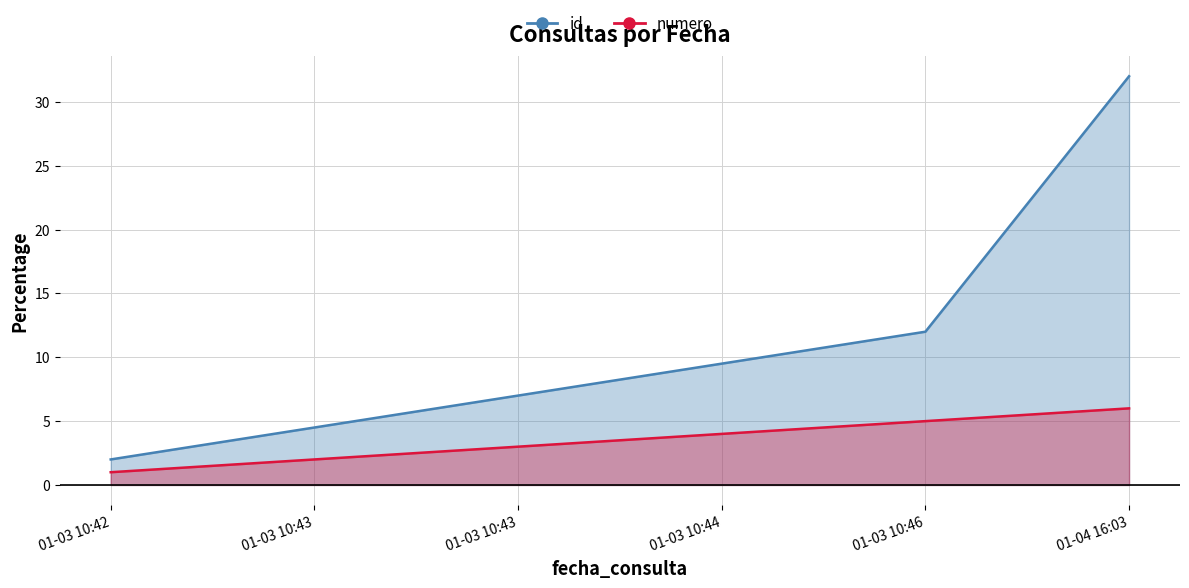

Rank the categories by numero value from highest to lowest.

01-04 16:03, 01-03 10:46, 01-03 10:44, 01-03 10:43, 01-03 10:43, 01-03 10:42